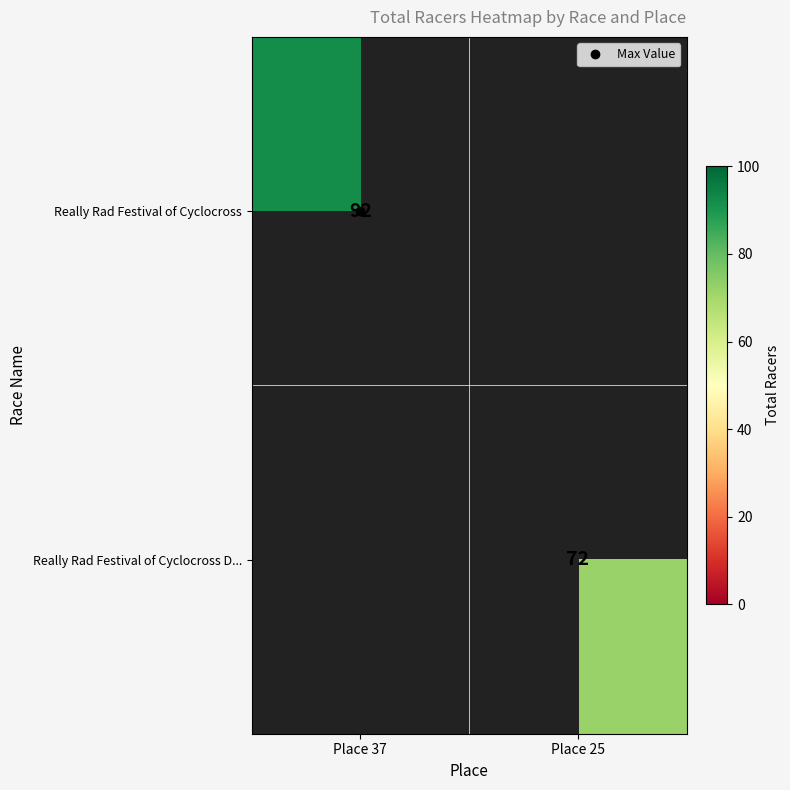

At which label is Really Rad Festival of Cyclocross closest to 92?

Place 37